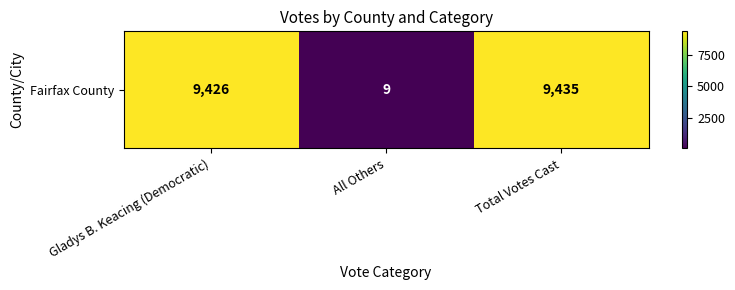

How many series are shown in this chart?

1